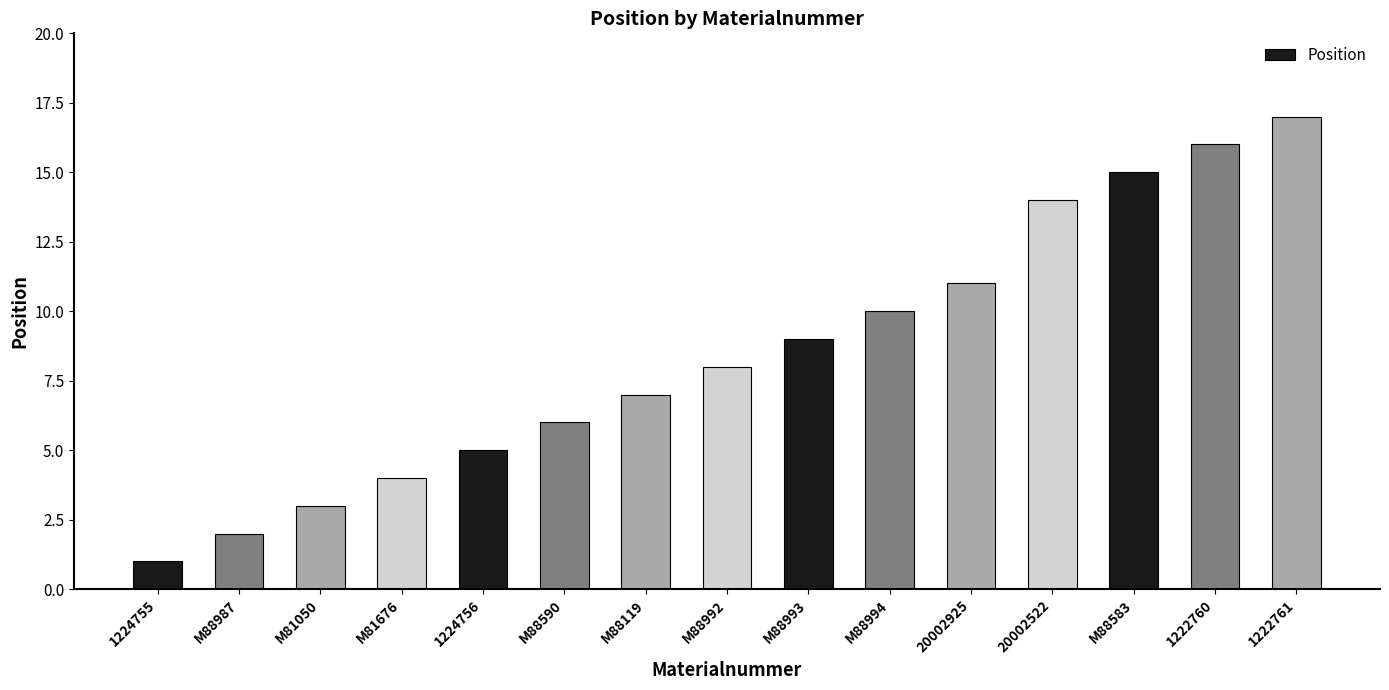

What is the change in value from 20002925 to 1222761?

+6